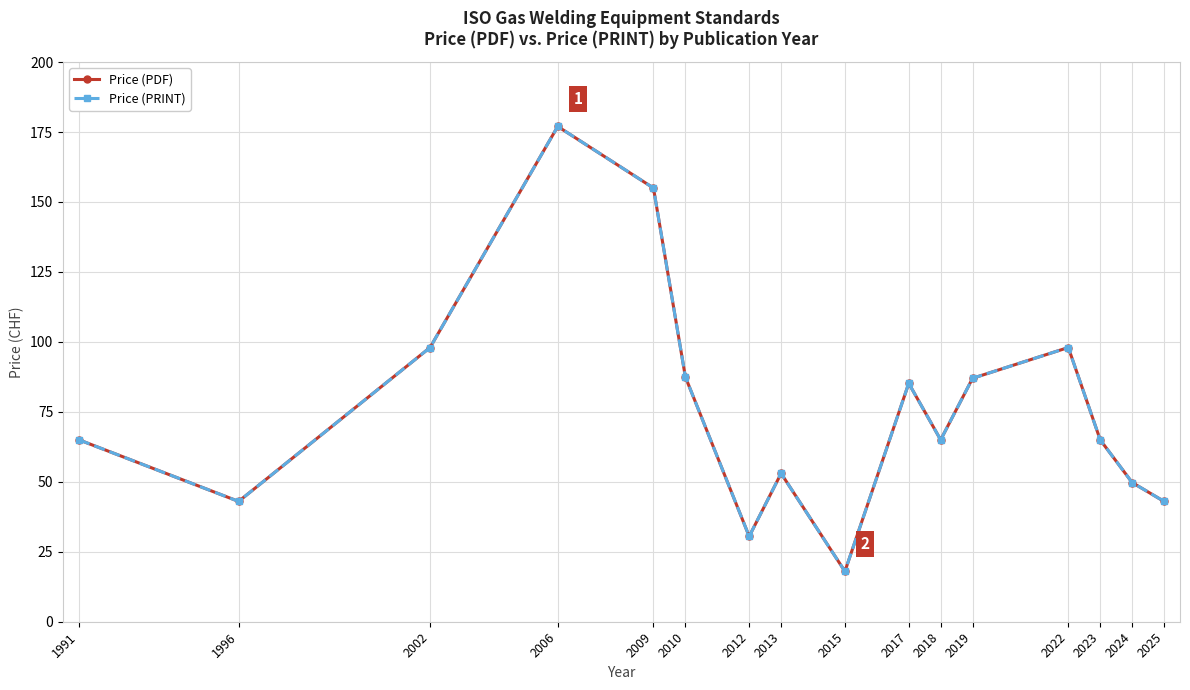

Does the chart have visible grid lines?

Yes